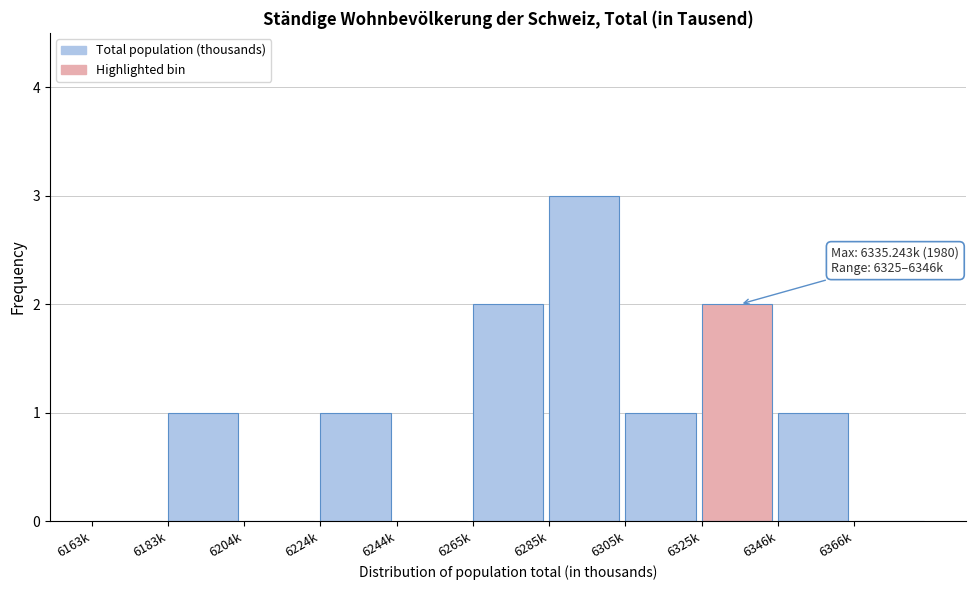

Reading left to right, extract all data points from this chart.

6163k=0	6183k=1	6204k=0	6224k=1	6244k=0	6265k=2	6285k=3	6305k=1	6325k=2	6346k=1	6366k=0